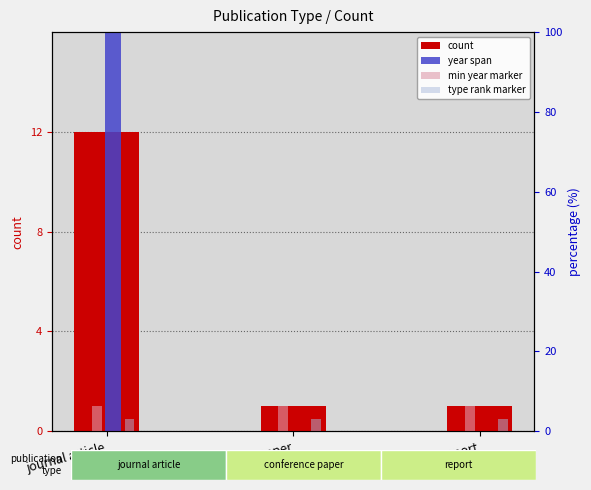

Are the bars grouped side by side (vs. stacked)?

Yes